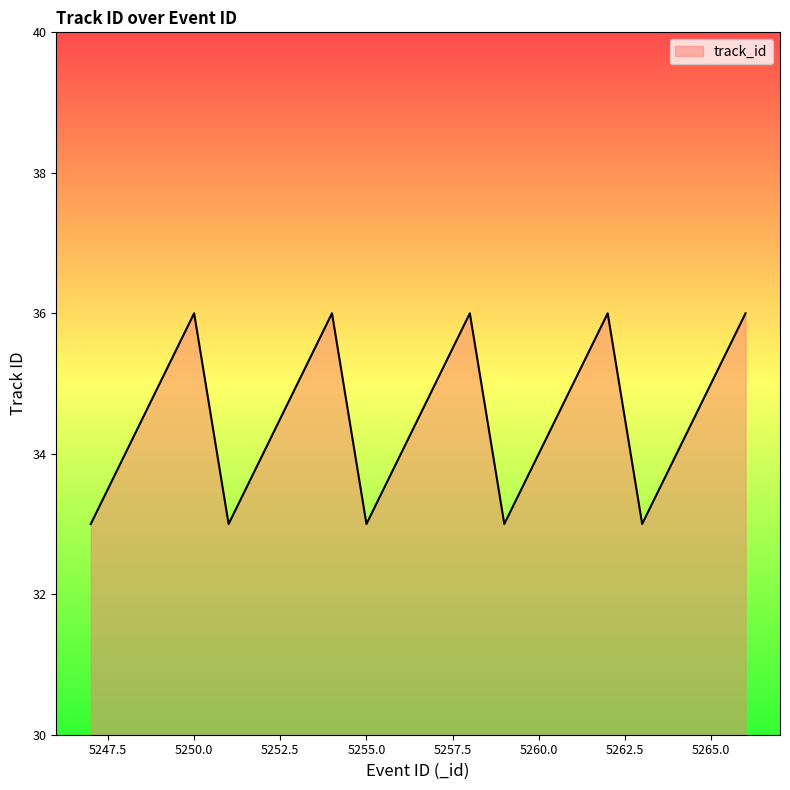

Does the chart have visible grid lines?

No